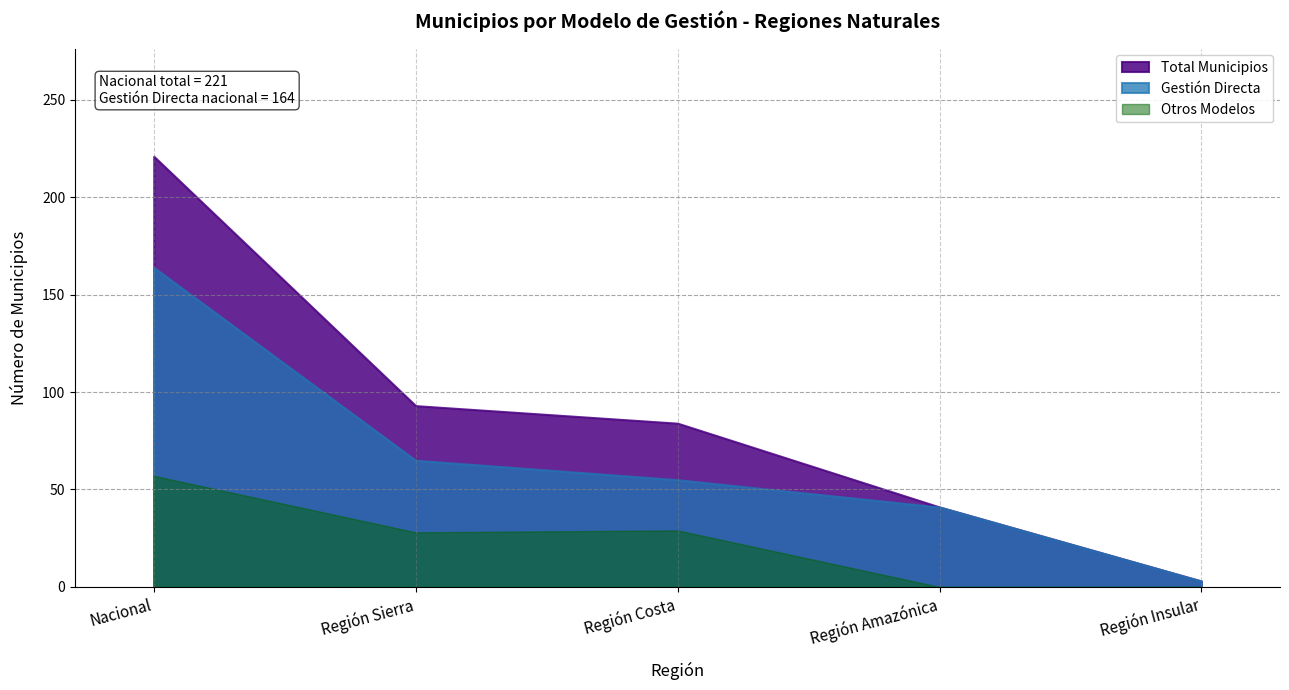

Rank the series at Nacional from highest to lowest value.

Total Municipios, Gestión Directa, Otros Modelos